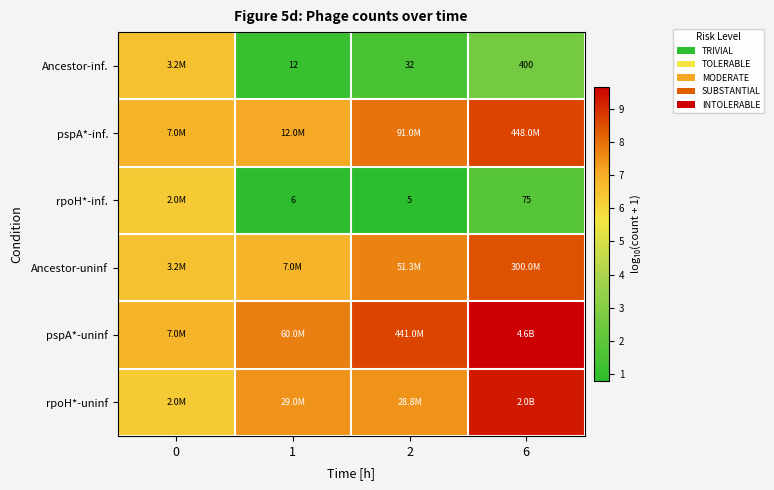

The value of pspA*-uninf at 6 is 9.7. True or false?

True